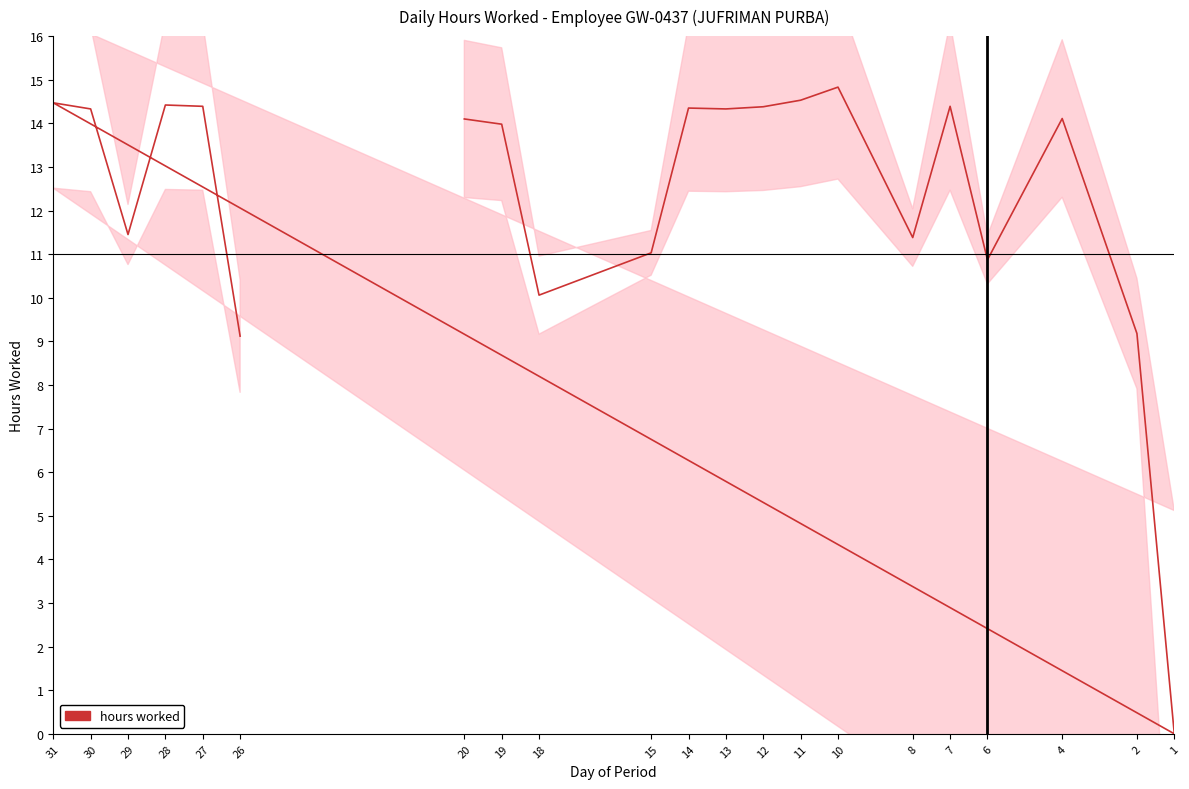

Which category has the highest value across all series?

10